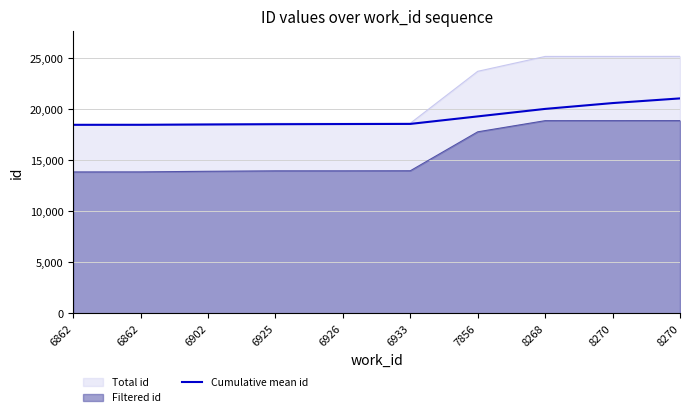

Reading left to right, what are all the values shown in this chart?

18466.0	18468.5	18496.0	18524.0	18541.0	18553.8	19290.0	20024.1	20595.4	21052.8